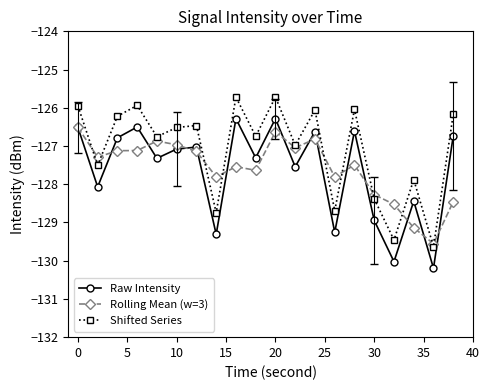

What is the minimum value shown in the chart?

-130.2